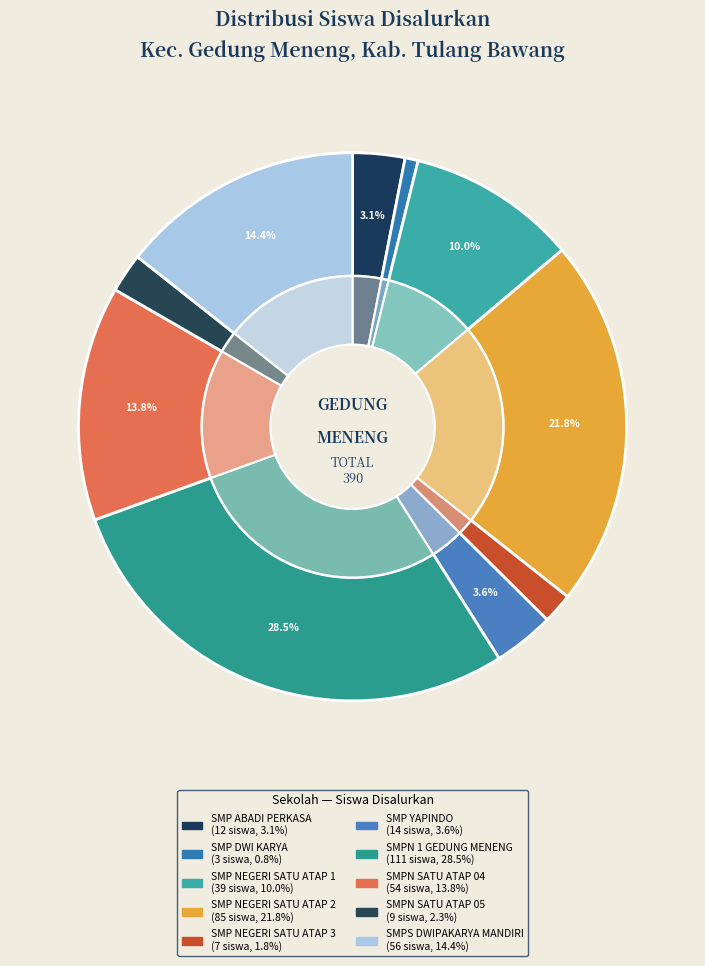

How many segments does this pie chart have?

10